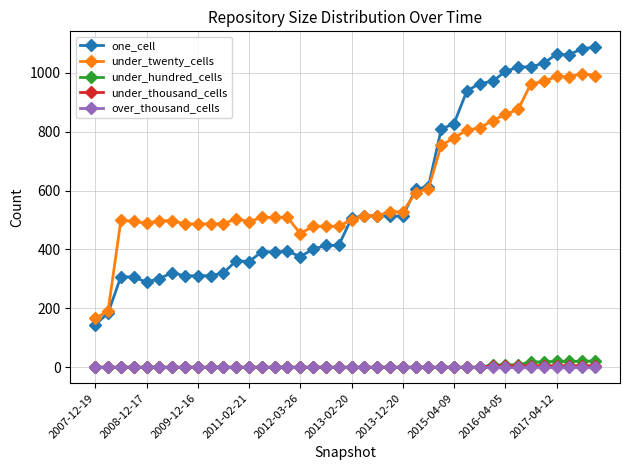

Does the chart display data point markers on the line(s)?

Yes